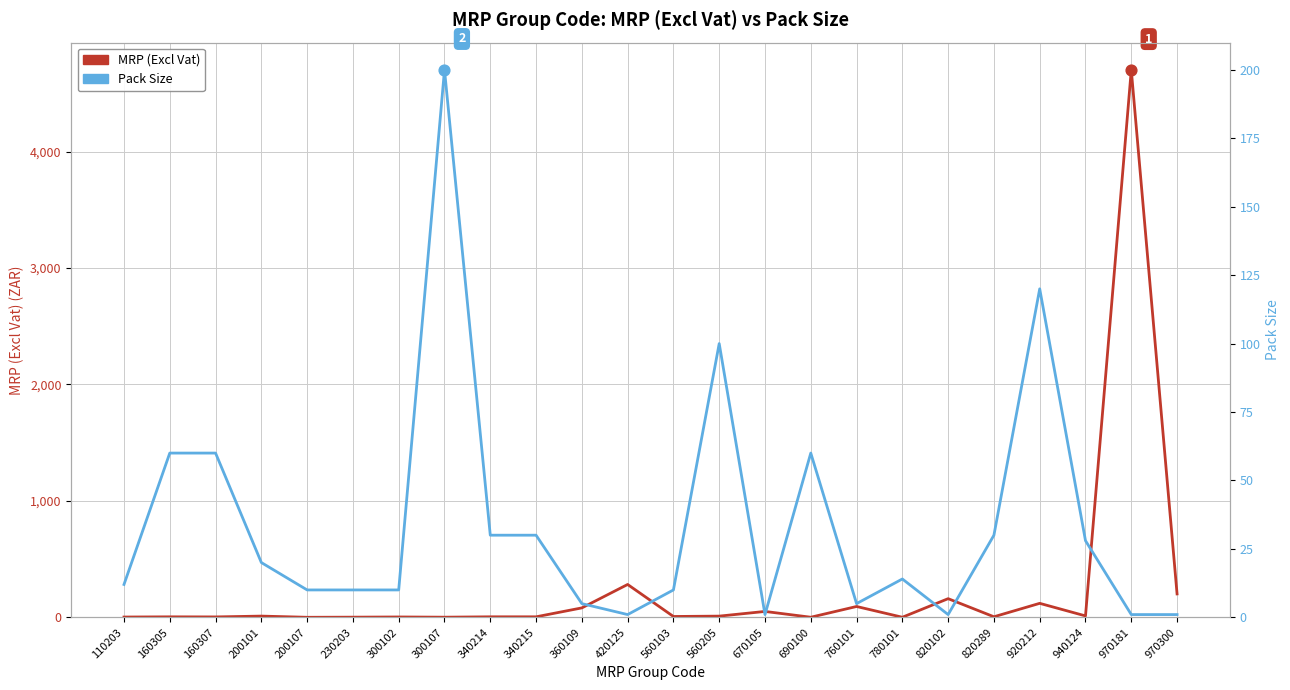

What is the total value across all series at 820102?

161.1